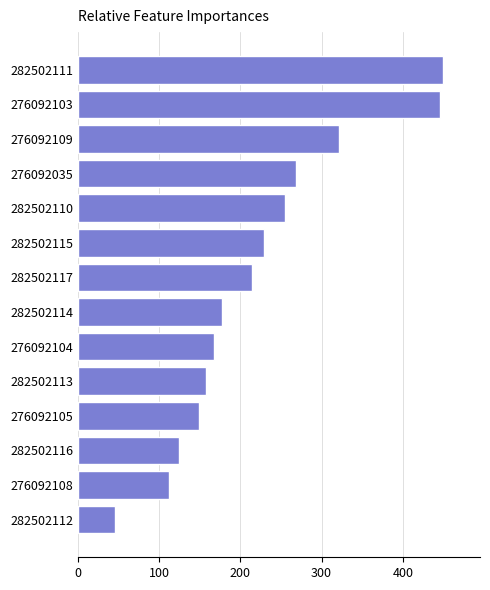

What is the maximum value shown in the chart?

450